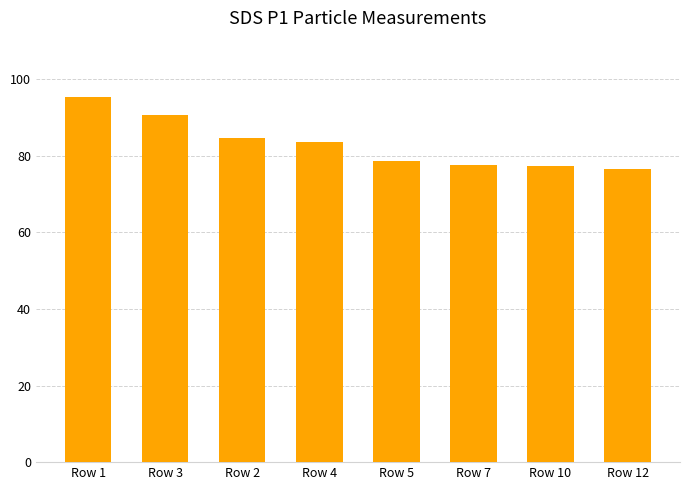

Is it true that the value at Row 4 is 83.7?

True